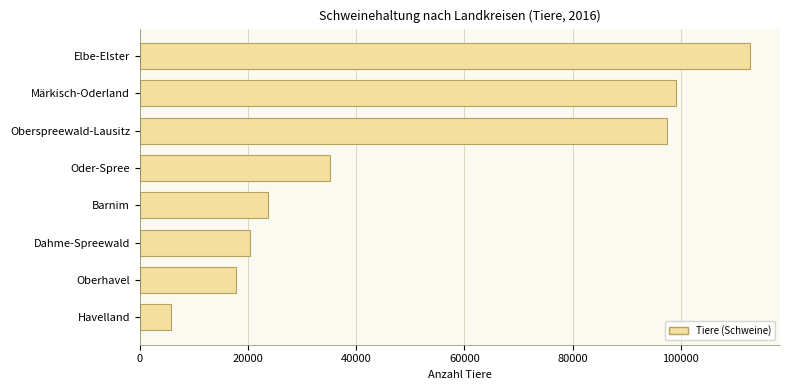

What is the greatest value displayed?

112675